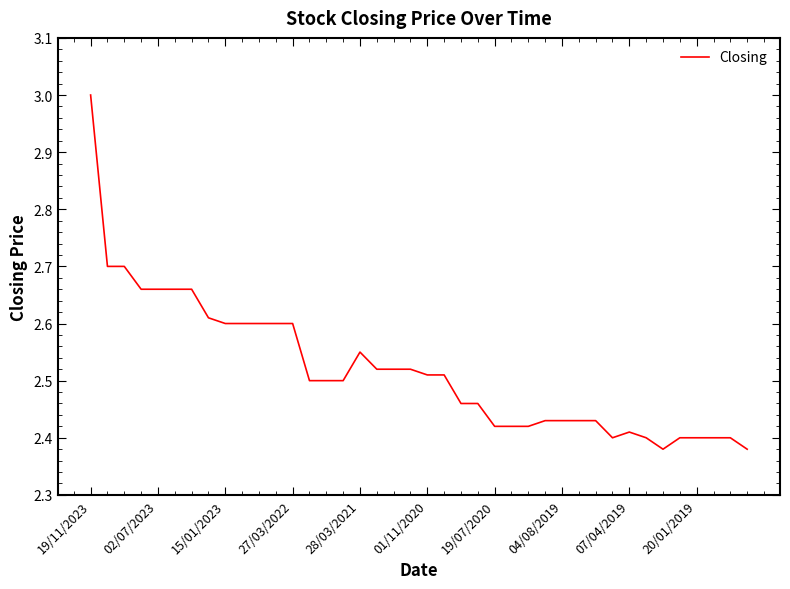

What is the difference between the maximum and minimum values?

0.6